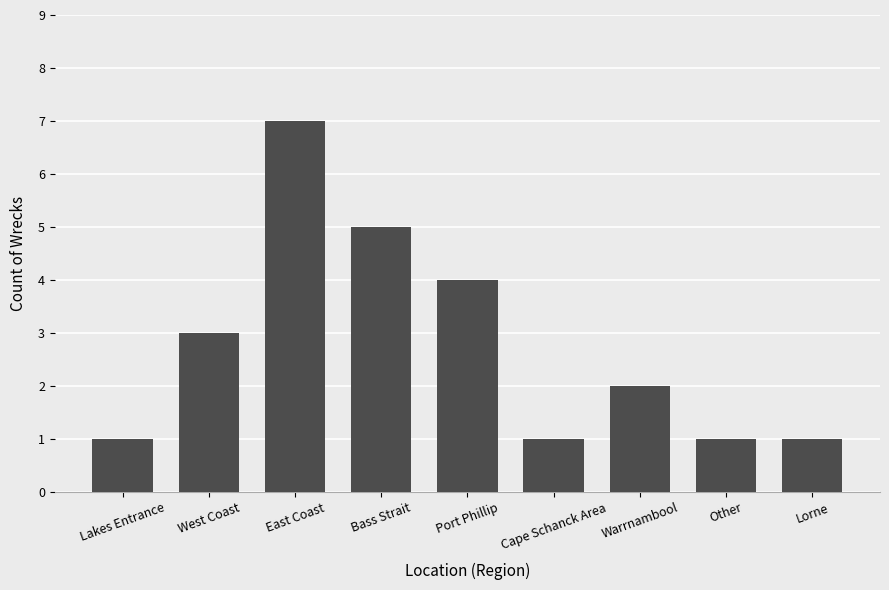

True or false: the data shows 13 at East Coast.

False